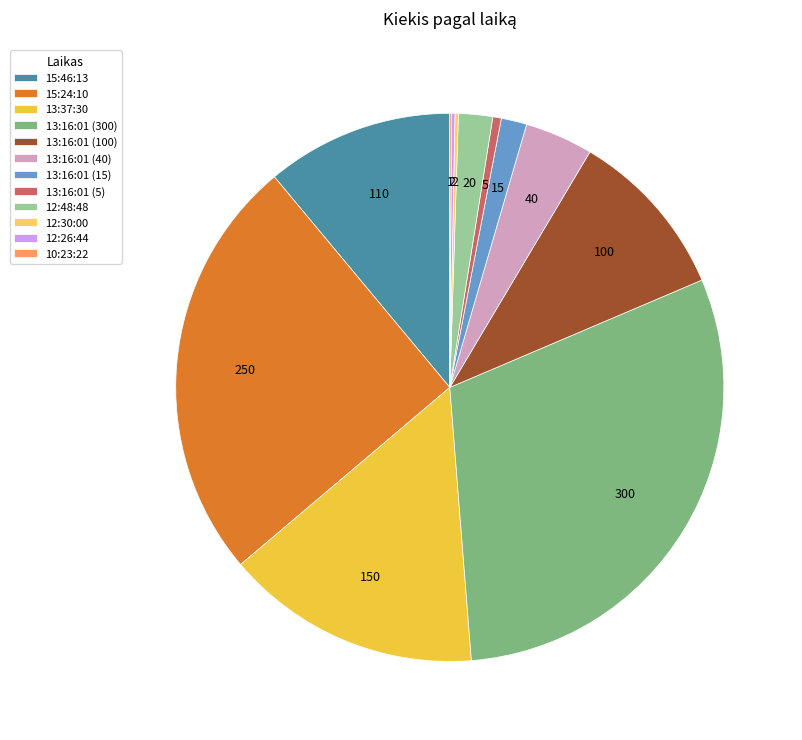

Is the sum of 13:16:01 (5) and 15:24:10 greater than half?

No